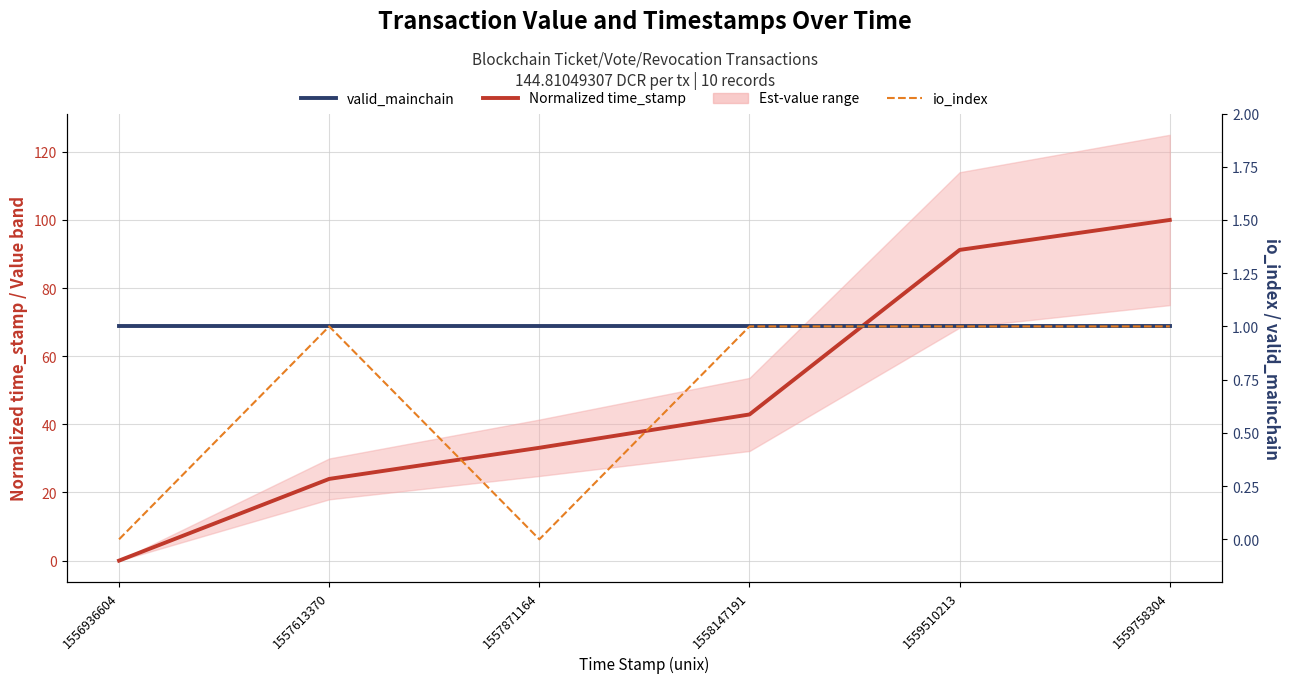

List the series in order of their peak value, highest first.

Normalized time_stamp, valid_mainchain, io_index